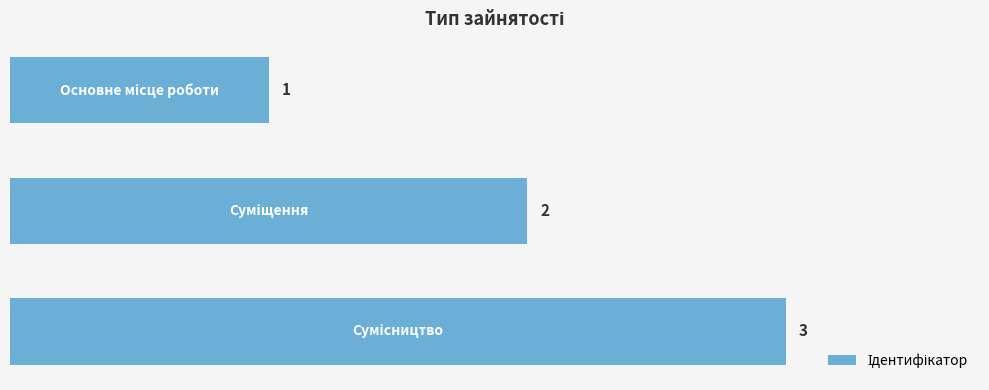

Count the values in the range 1 to 3.

3